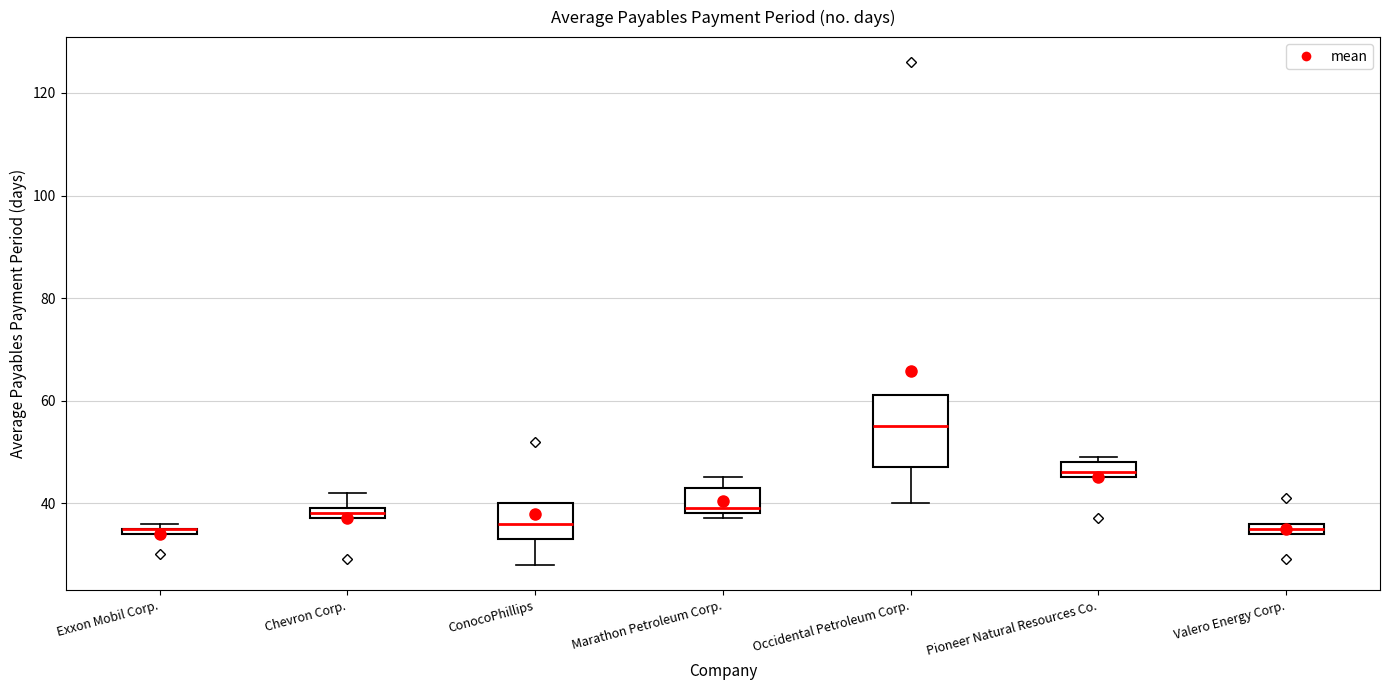

Which box is the tallest, from its lower edge to its upper edge?

Occidental Petroleum Corp.